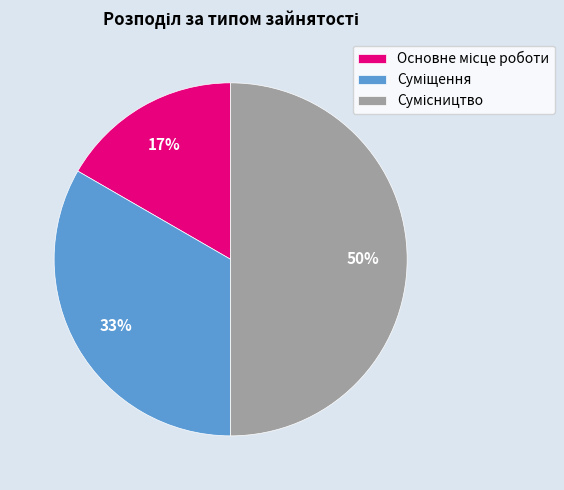

To the nearest percent, what is the average slice percentage?

33%